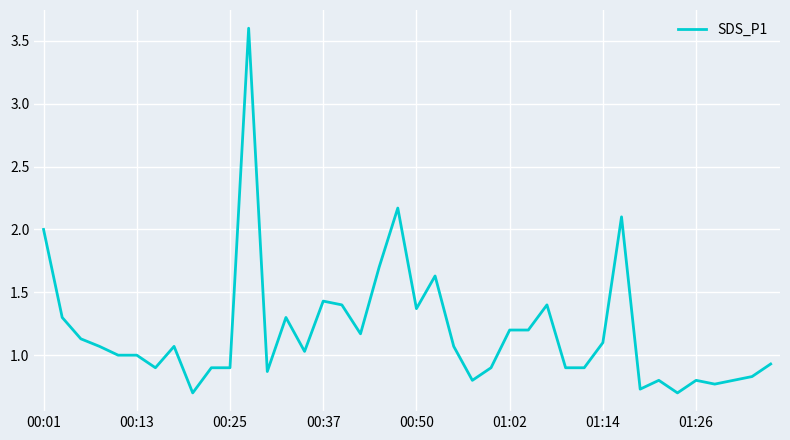

What is the minimum value shown in the chart?

0.7